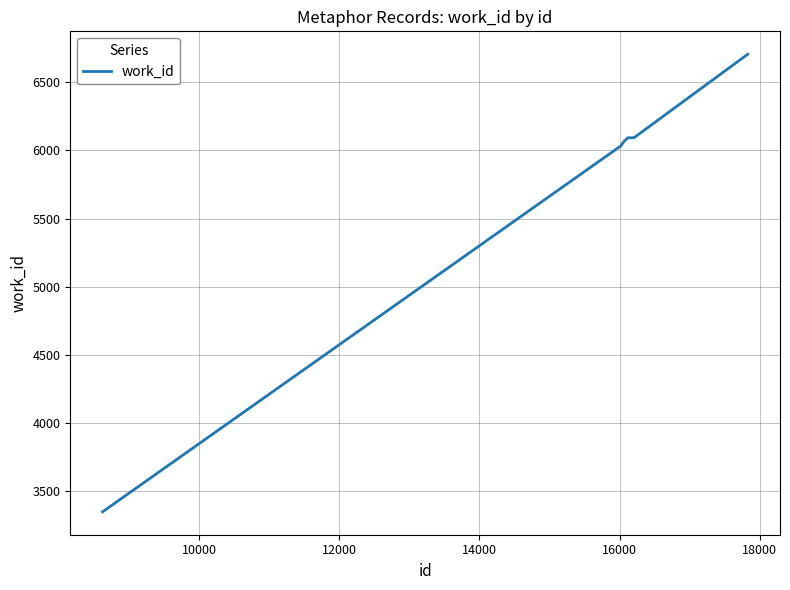

What is the difference between the maximum and minimum values?

3358